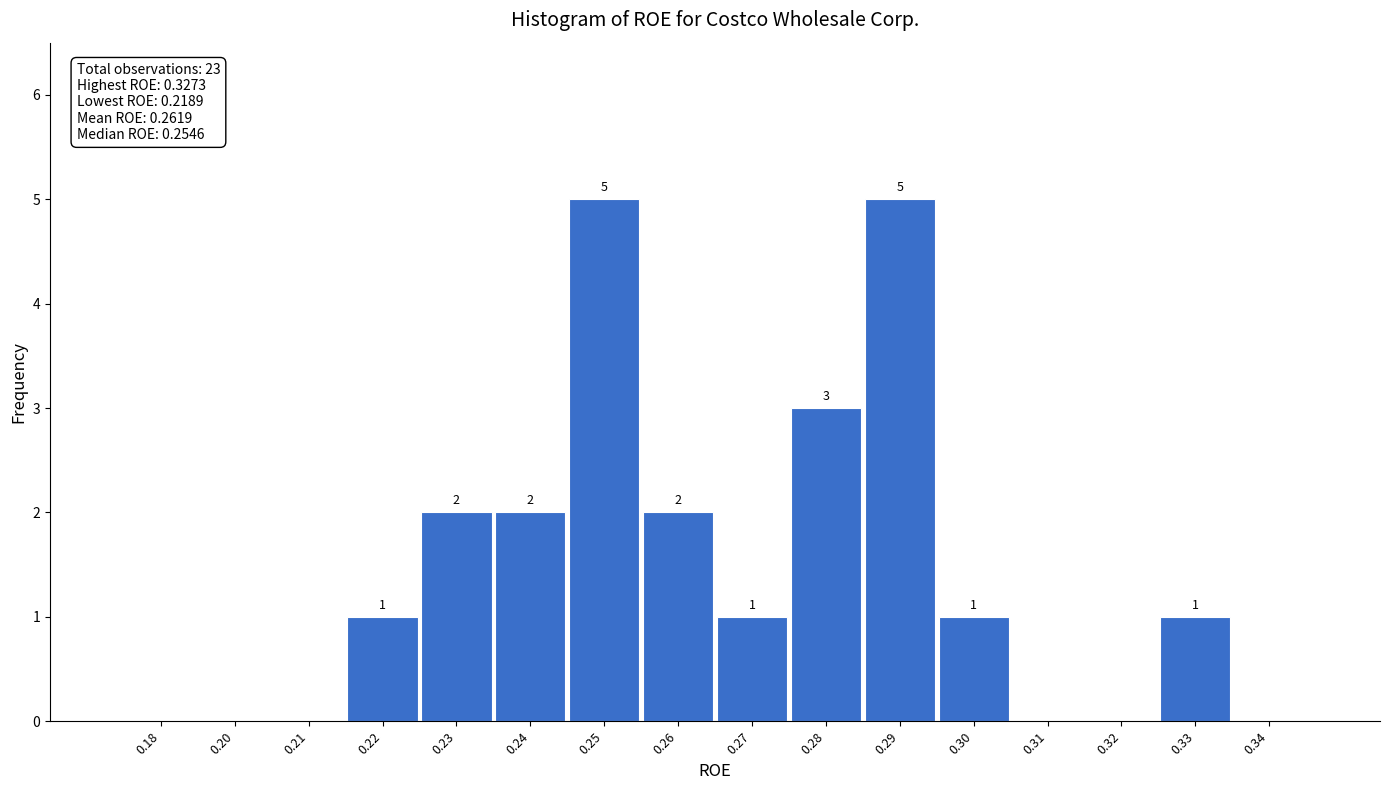

Reading right to left, extract all data points from this chart.

0.34=0	0.33=1	0.32=0	0.31=0	0.30=1	0.29=5	0.28=3	0.27=1	0.26=2	0.25=5	0.24=2	0.23=2	0.22=1	0.21=0	0.20=0	0.18=0